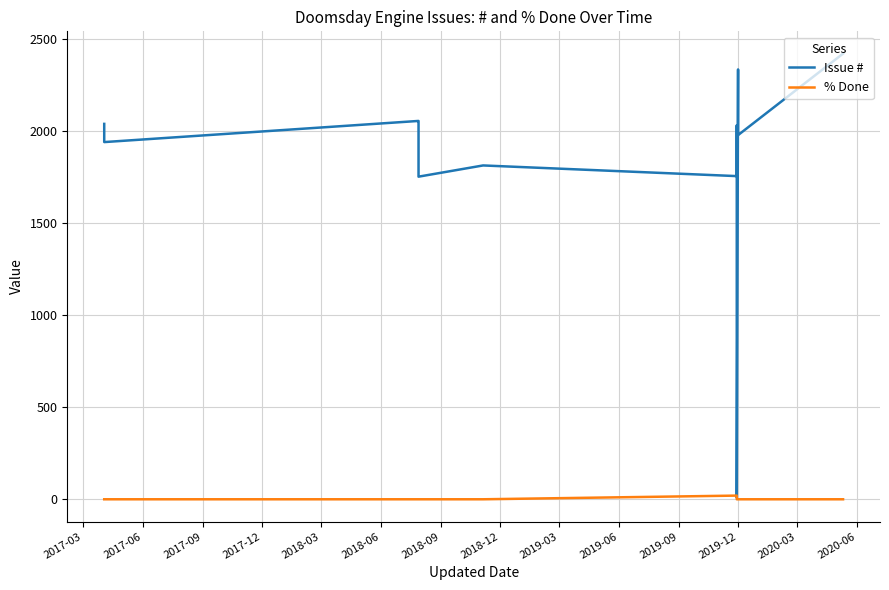

True or false: Issue # and % Done intersect in this chart.

False